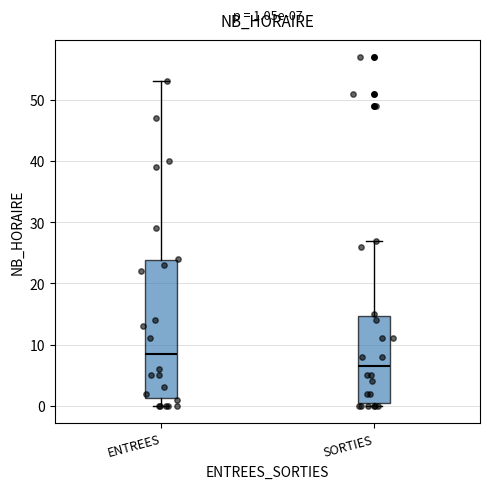

Which box is the tallest, from its lower edge to its upper edge?

ENTREES